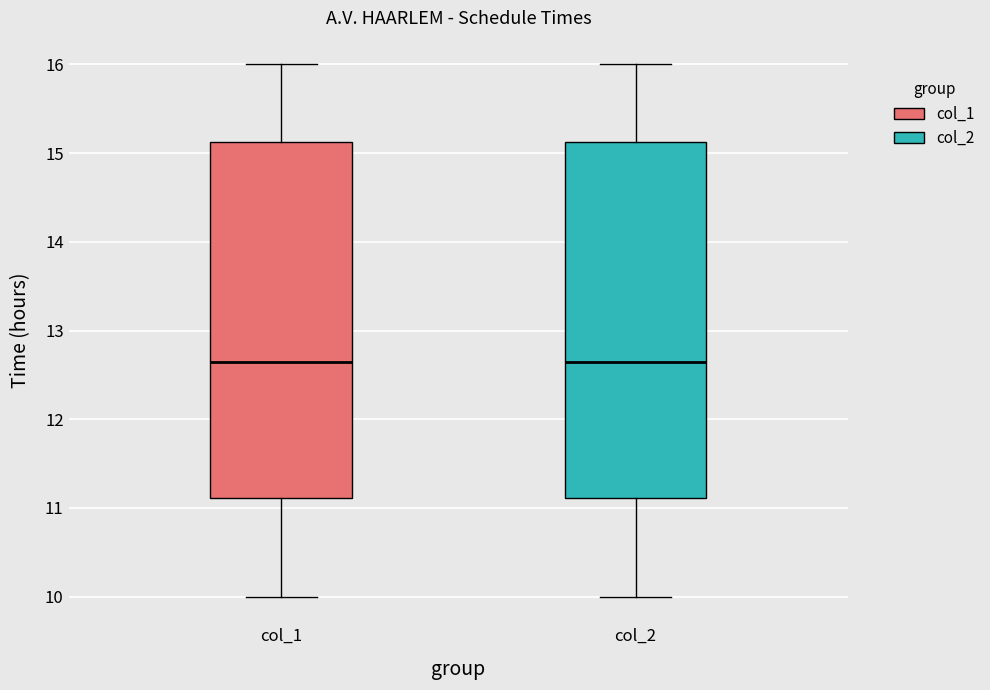

Reading left to right, read every box against the y-axis: the position of its median line, the range the box covers, and the ends of its whiskers. The values are not printed on the chart, so give them approximately, as read against the axis.

col_1: median 12.7, box 11.1 to 15.1, whiskers 10.0 to 16.0
col_2: median 12.7, box 11.1 to 15.1, whiskers 10.0 to 16.0